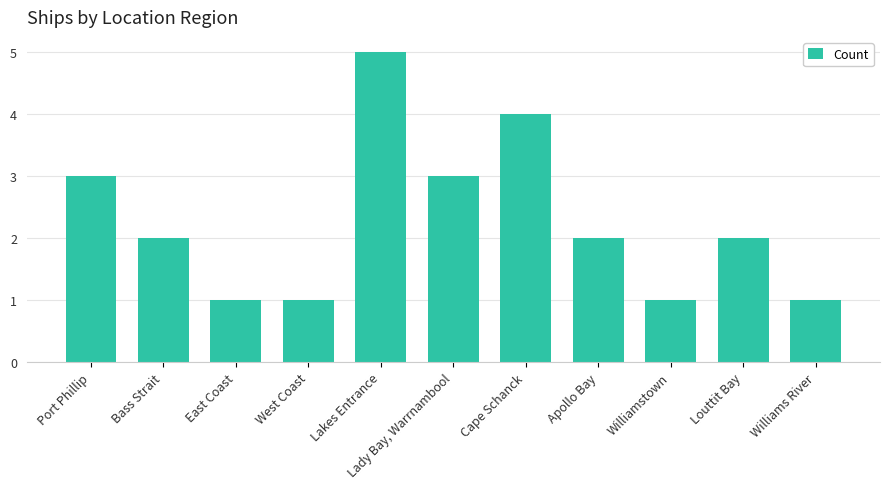

What is the label of the 2nd bar from the right?

Louttit Bay